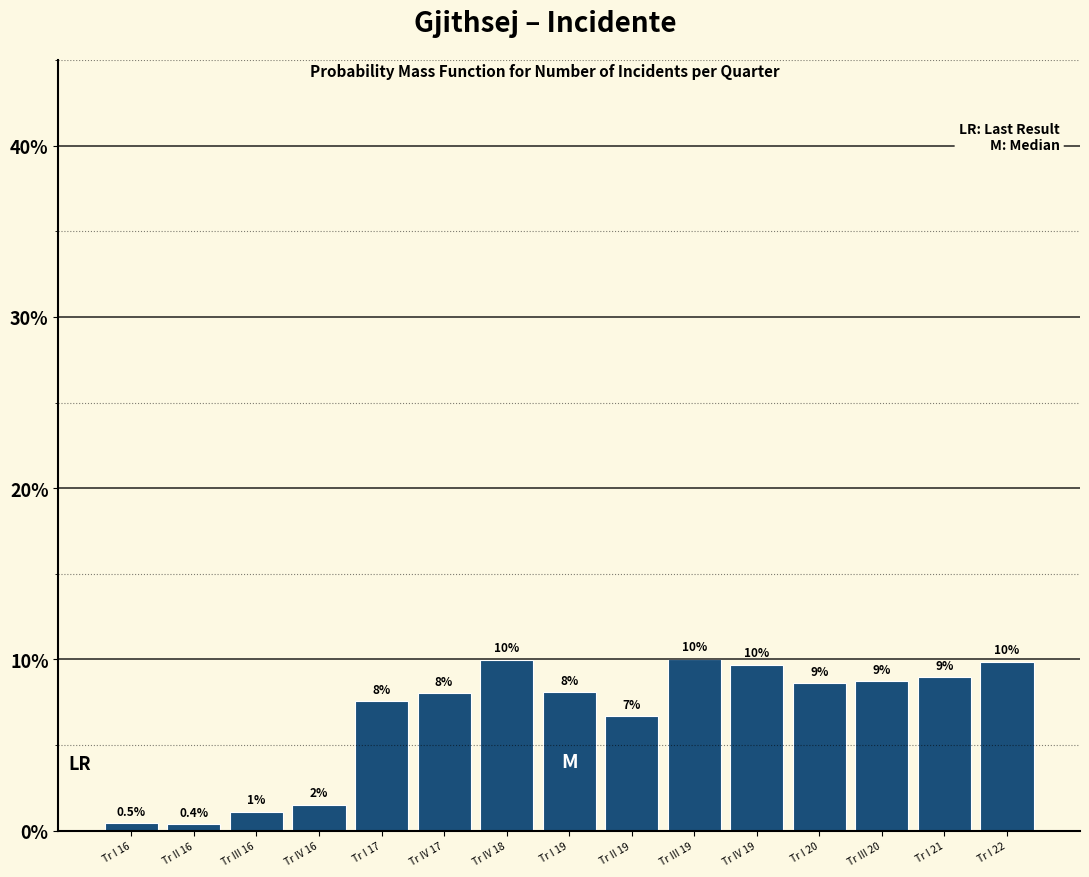

Where is the data nearest to the value 5?

Tr II 19